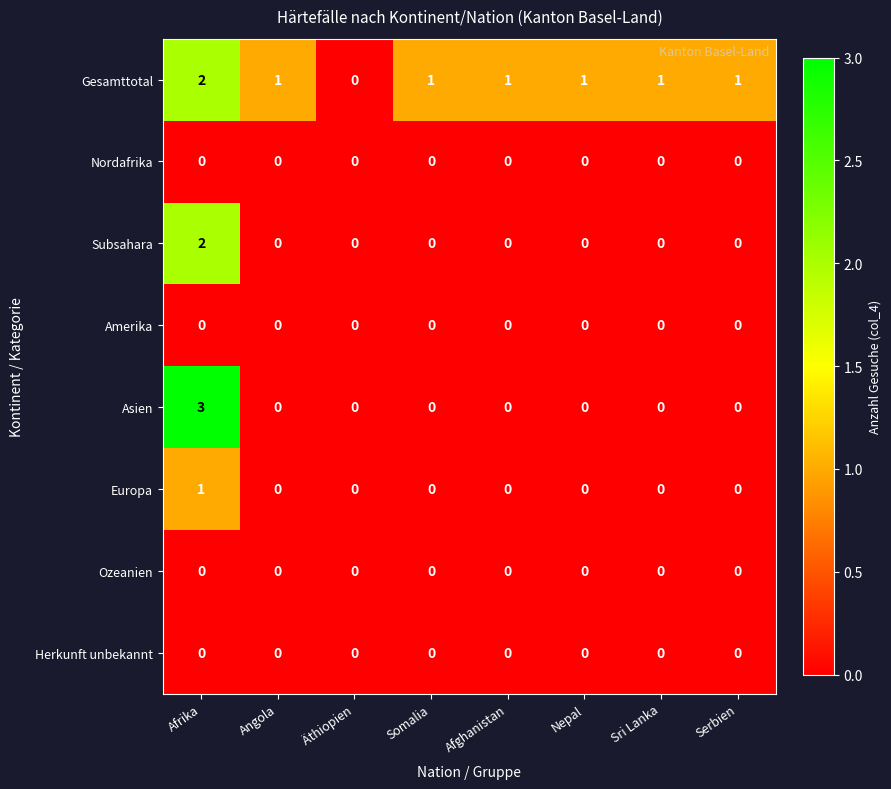

What is the difference between the maximum and minimum values in the Asien series?

3